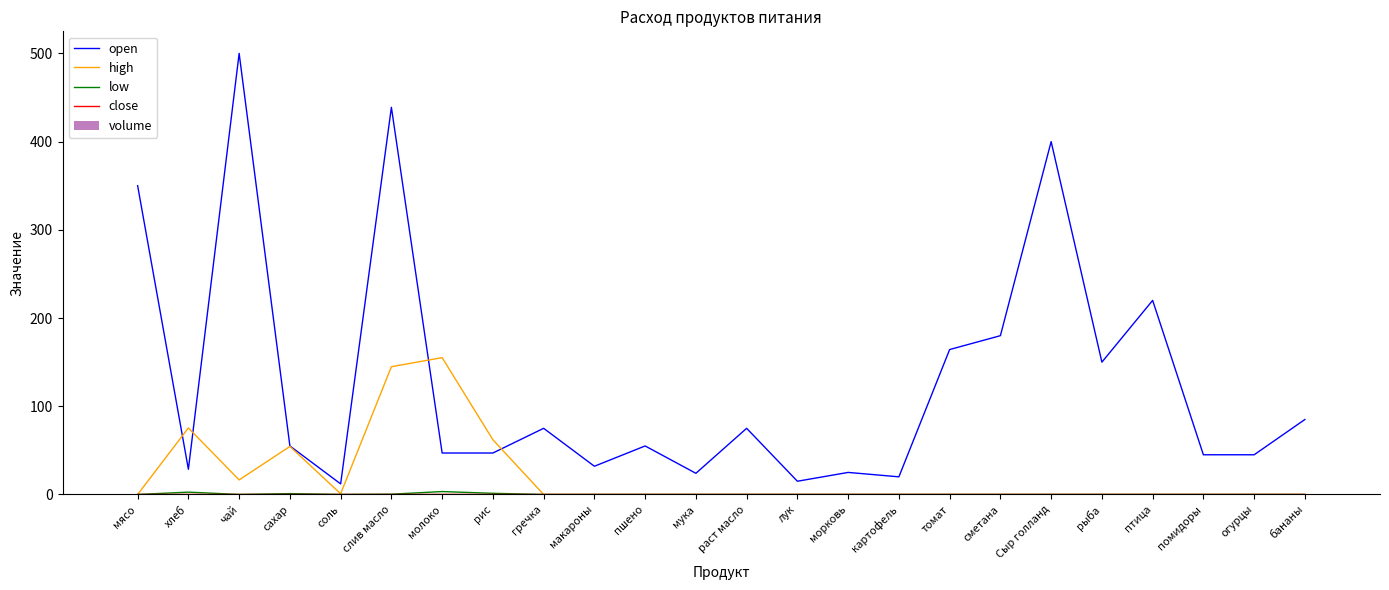

Which category has the lowest value across all series?

мясо